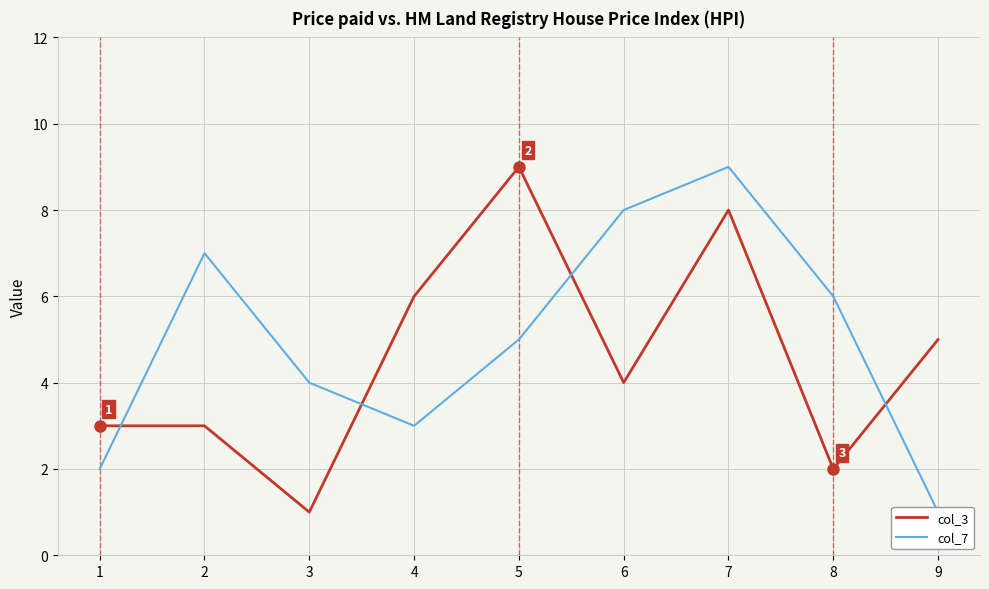

How many lines are shown in the chart?

2